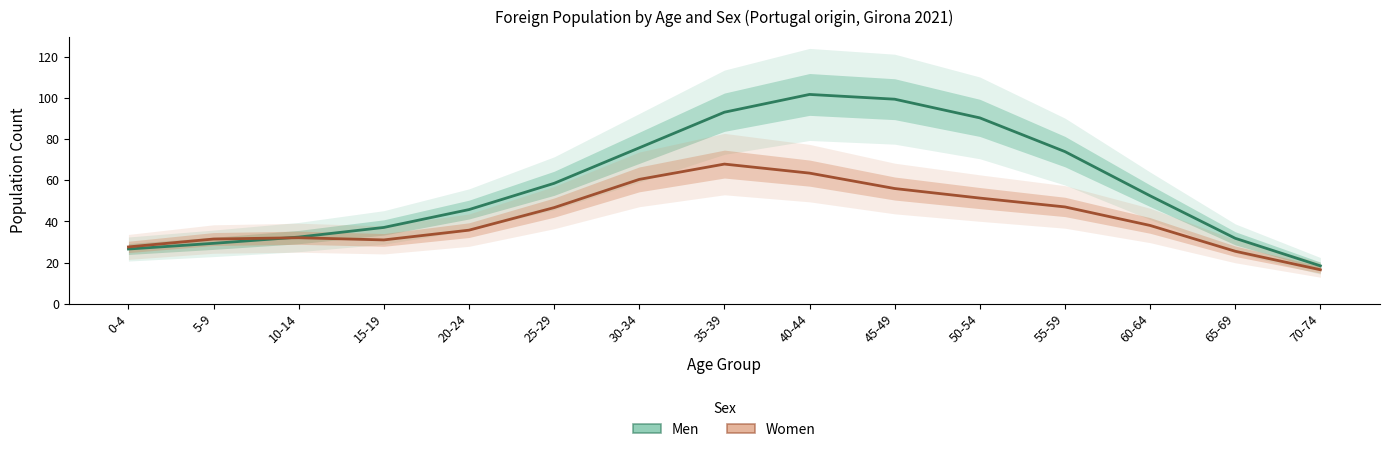

How many data points in Women are above 38?

8